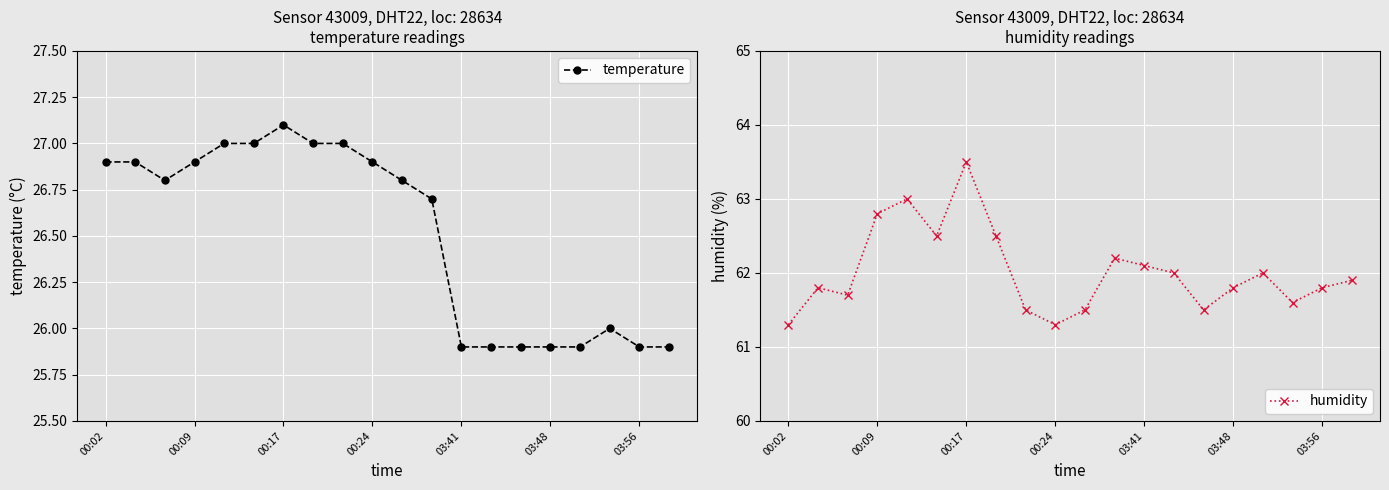

True or false: temperature has more than 0 interior local peaks.

True